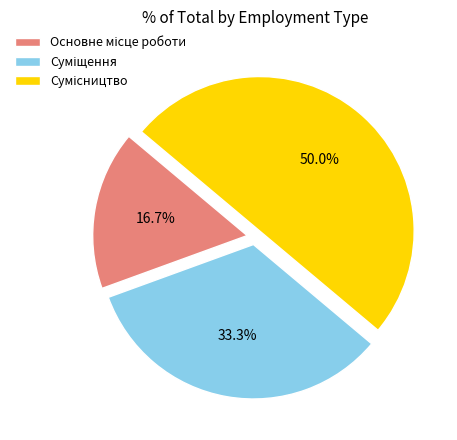

What is the ratio of the value at Основне місце роботи to the value at Суміщення?

0.5